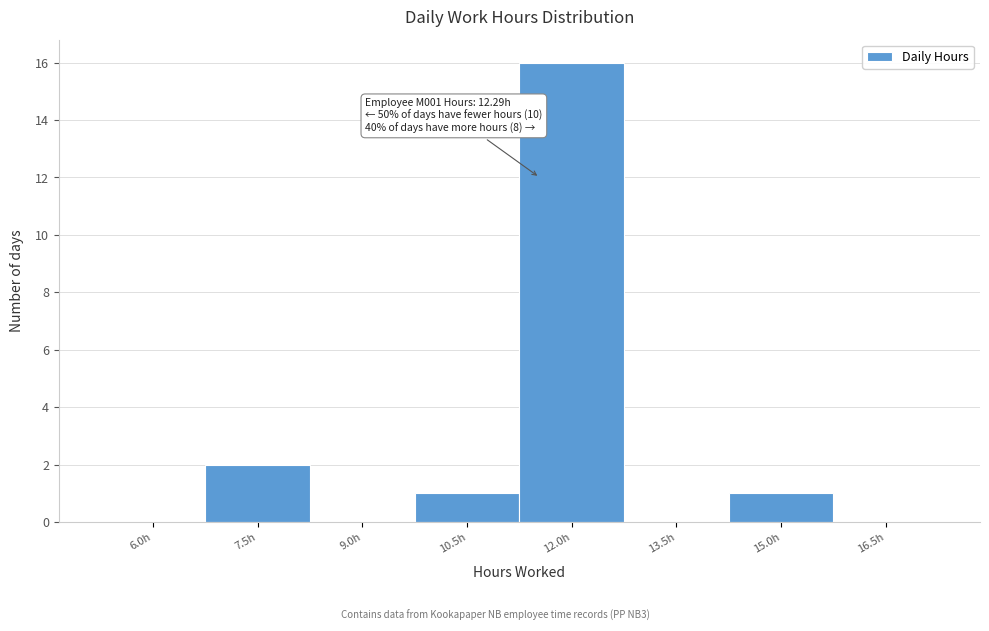

Reading left to right, transcribe all the data shown in this chart.

6.0h=0	7.5h=2	9.0h=0	10.5h=1	12.0h=16	13.5h=0	15.0h=1	16.5h=0